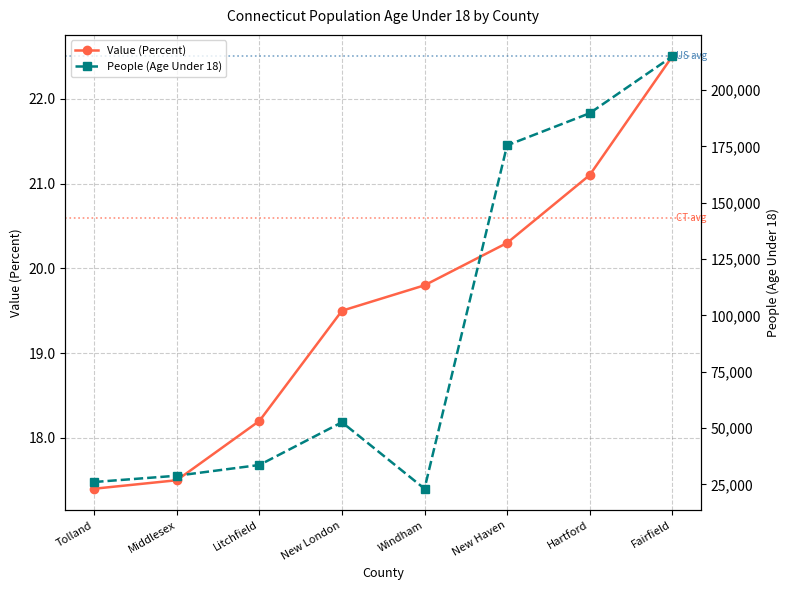

Rank the series at Middlesex from lowest to highest value.

Value (Percent), People (Age Under 18)